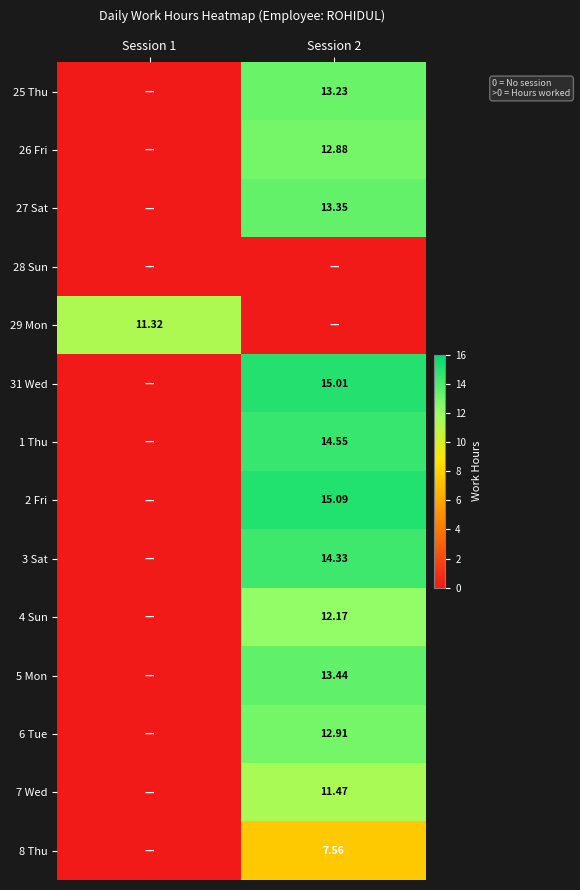

At Session 2, list the series in order from smallest to largest.

28 Sun, 29 Mon, 8 Thu, 7 Wed, 4 Sun, 26 Fri, 6 Tue, 25 Thu, 27 Sat, 5 Mon, 3 Sat, 1 Thu, 31 Wed, 2 Fri